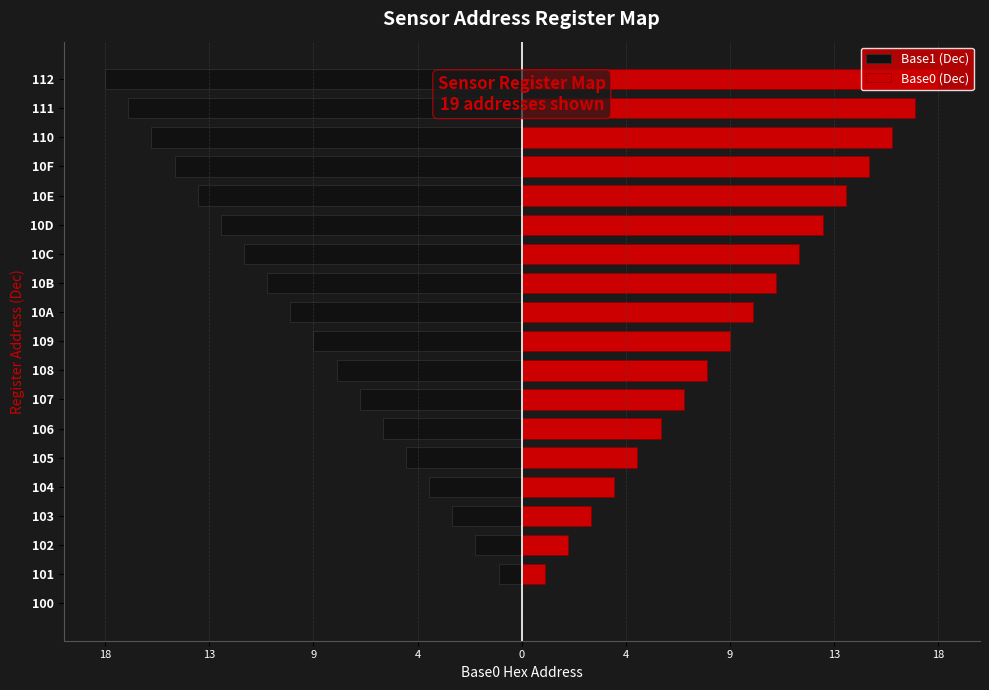

What is the sum of all Base0 (Dec) values?

171